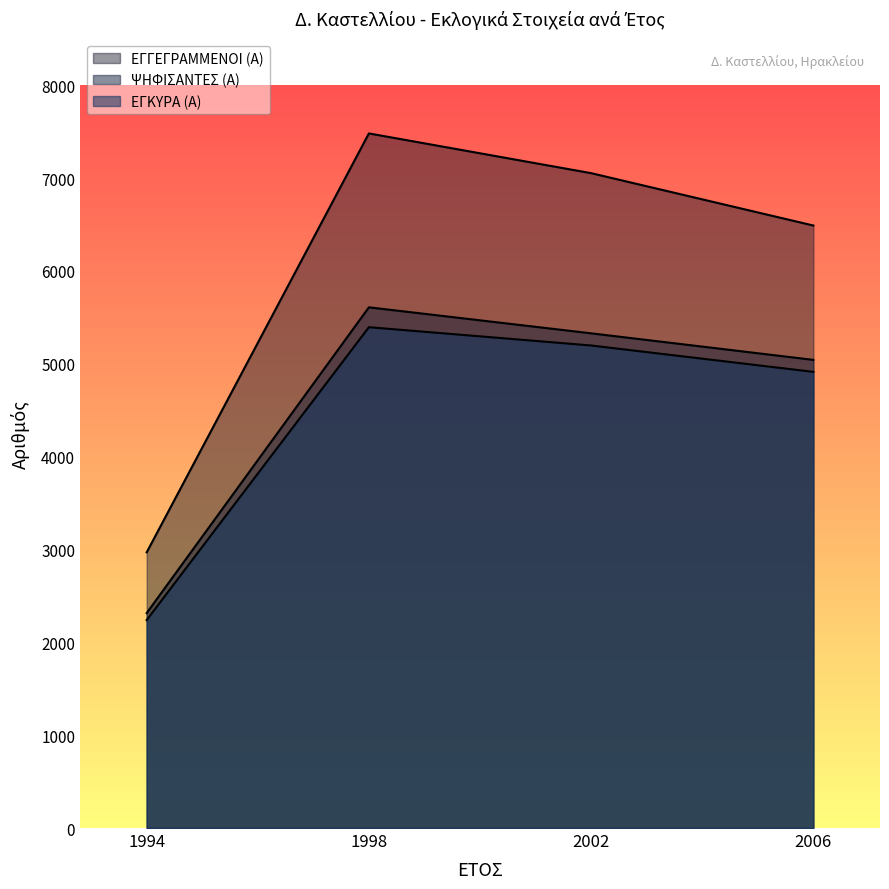

Where does the ΕΓΓΕΓΡΑΜΜΕΝΟΙ (Α) series first go above 7053?

1998